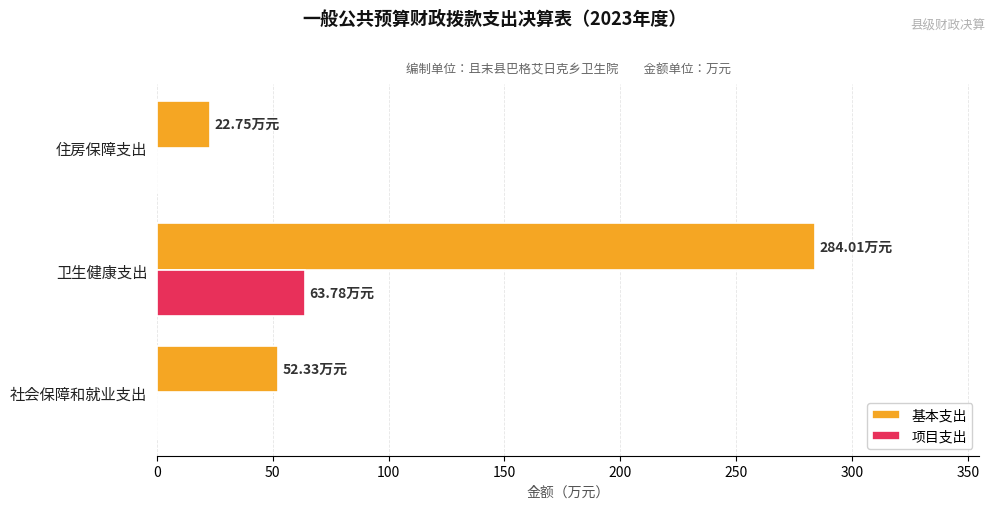

Which series changed the most between 社会保障和就业支出 and 卫生健康支出?

基本支出